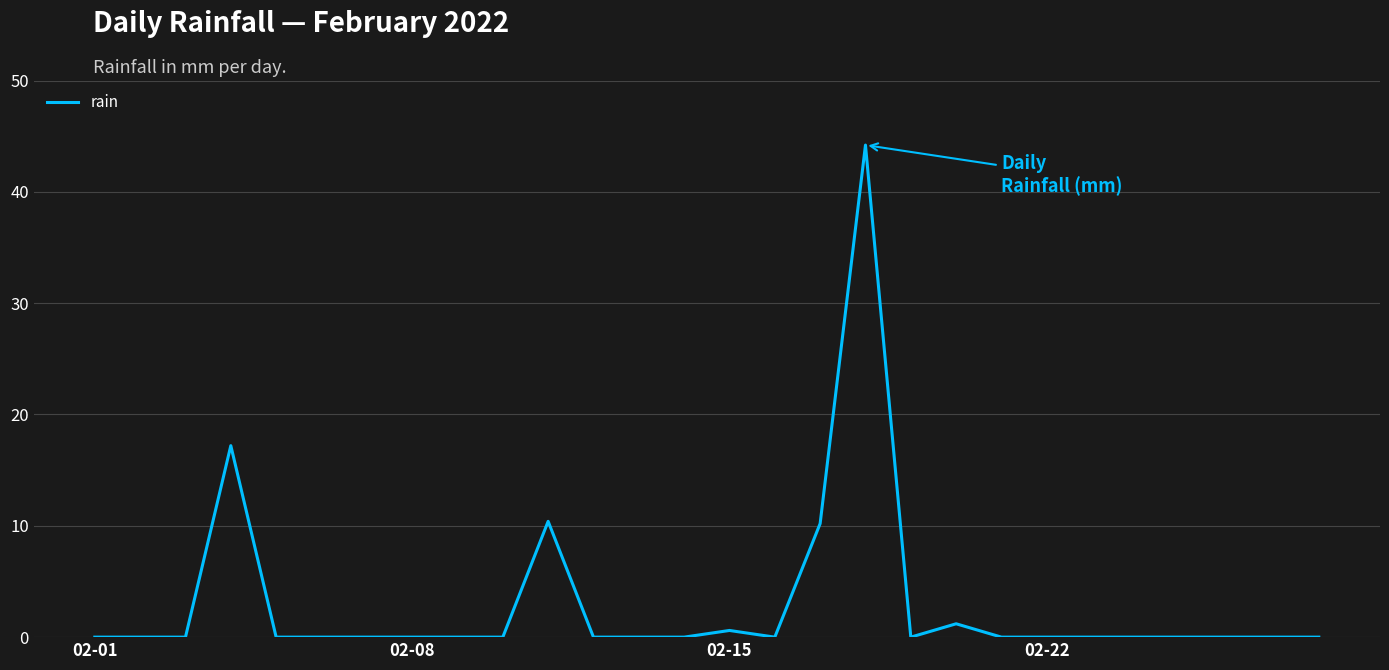

How many lines are shown in the chart?

1